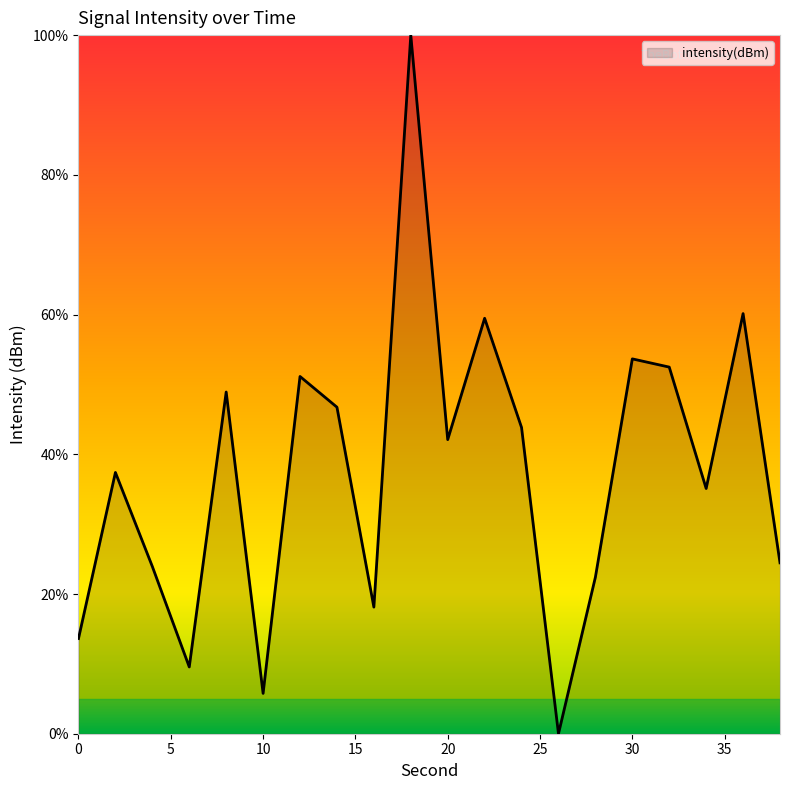

What is the difference between the maximum and minimum values?

100.0